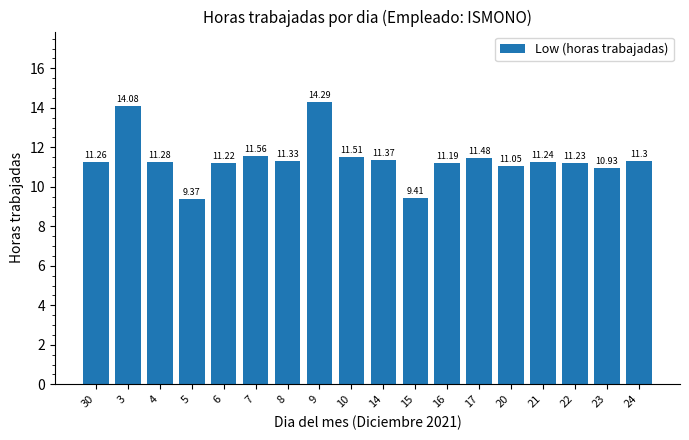

Count the number of values greater than 11.

15